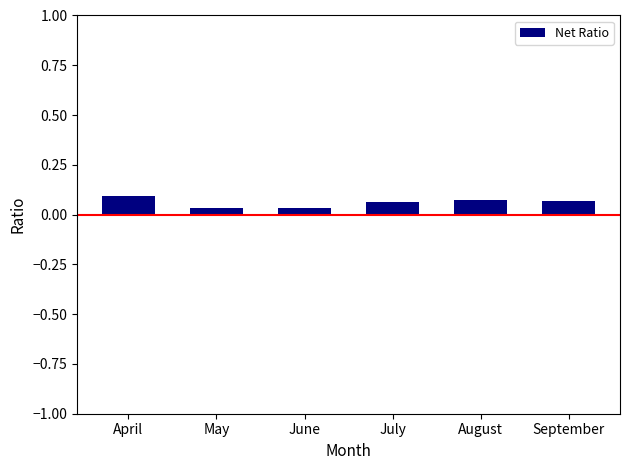

The value at September is 0.1. True or false?

True